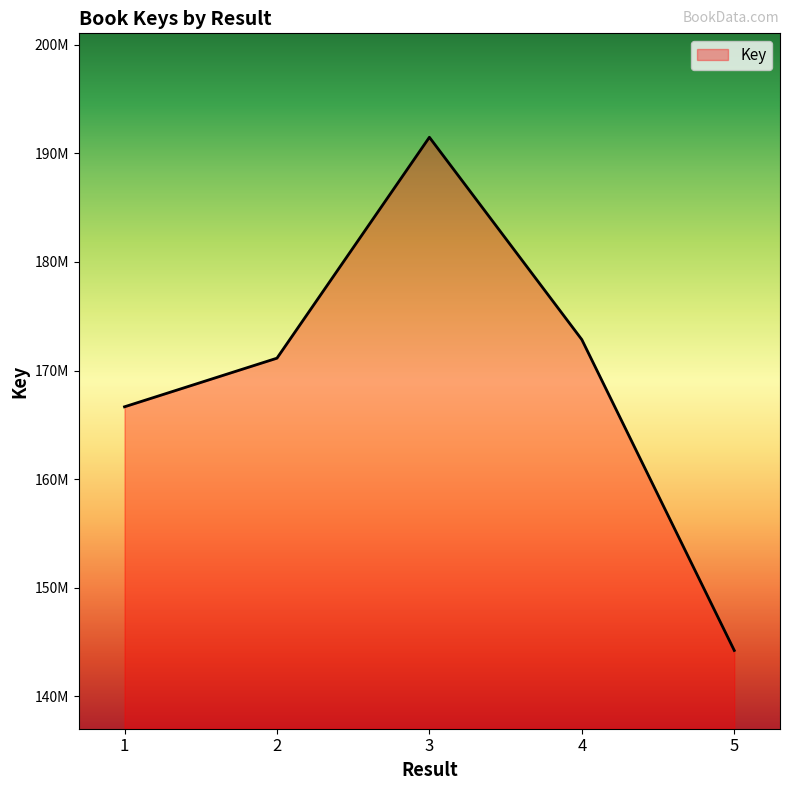

Does the chart display data point markers on the line(s)?

No